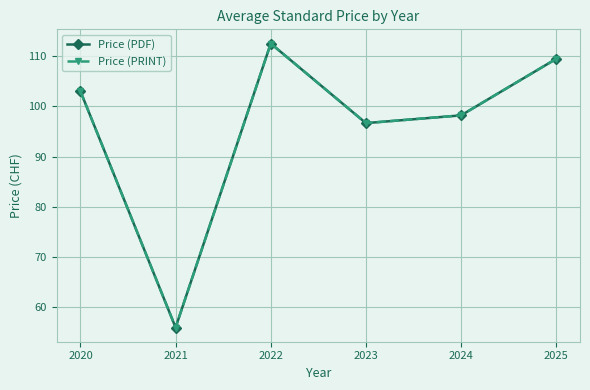

What is the average value of the Price (PDF) series?

96.0